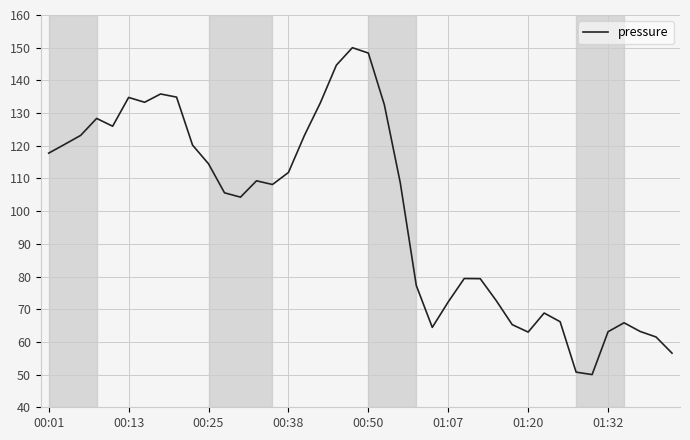

What is the minimum value shown in the chart?

50.0